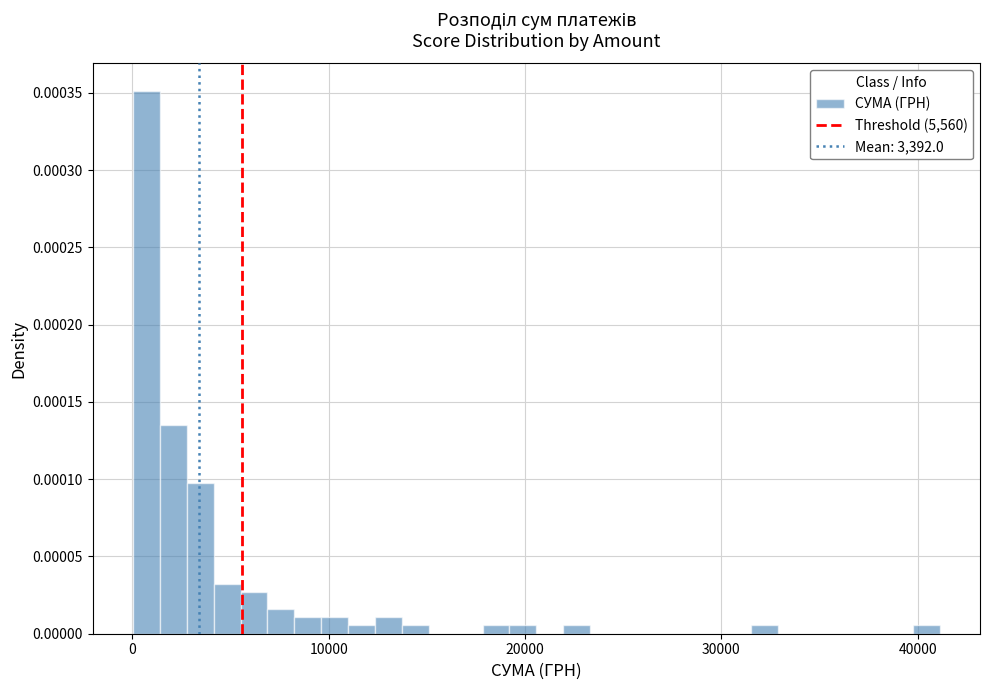

Read against the x-axis, roughly where is the centre of the tallest bar?

1000